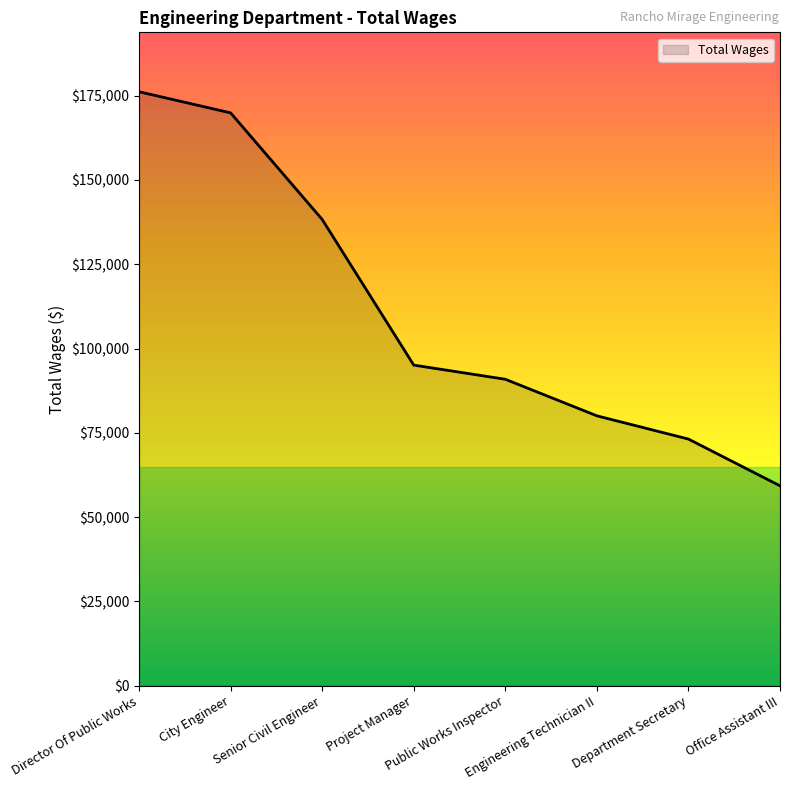

How many series are shown in this chart?

1